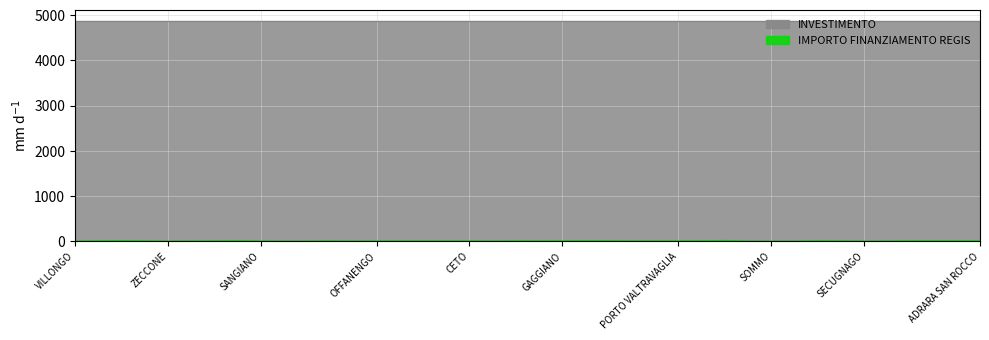

Which series has the largest total across all categories?

INVESTIMENTO